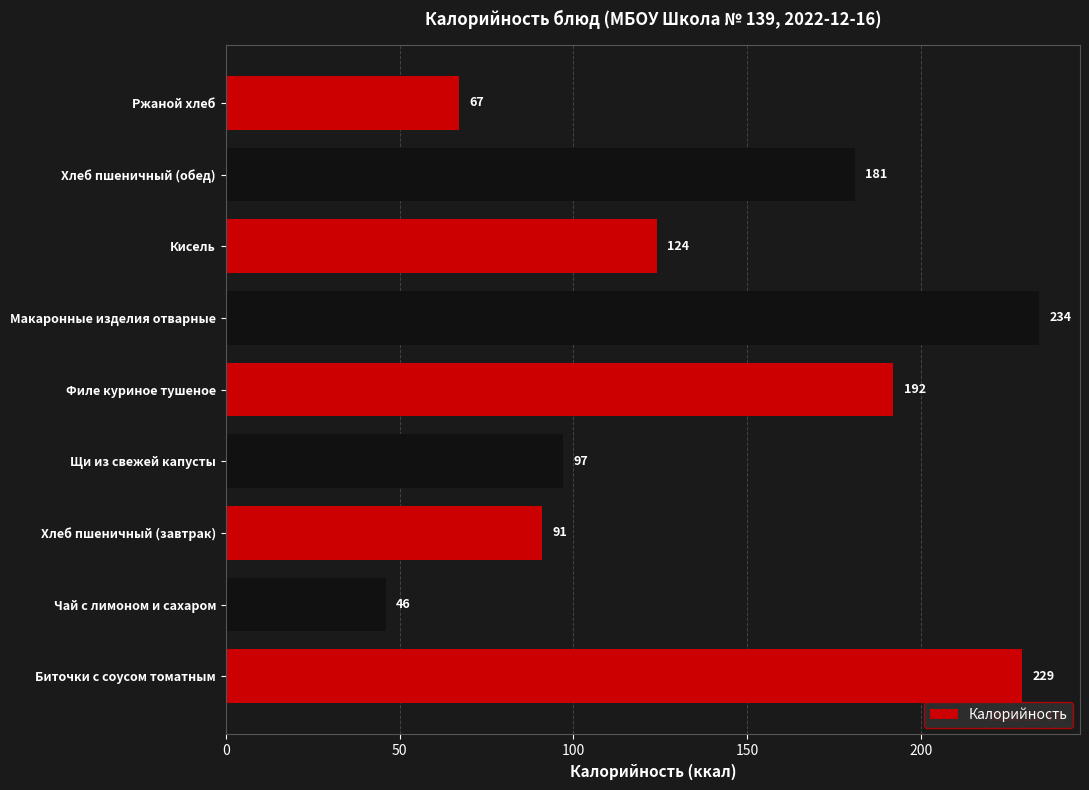

List the labels in order of value, smallest first.

Чай с лимоном и сахаром, Ржаной хлеб, Хлеб пшеничный (завтрак), Щи из свежей капусты, Кисель, Хлеб пшеничный (обед), Филе куриное тушеное, Биточки с соусом томатным, Макаронные изделия отварные